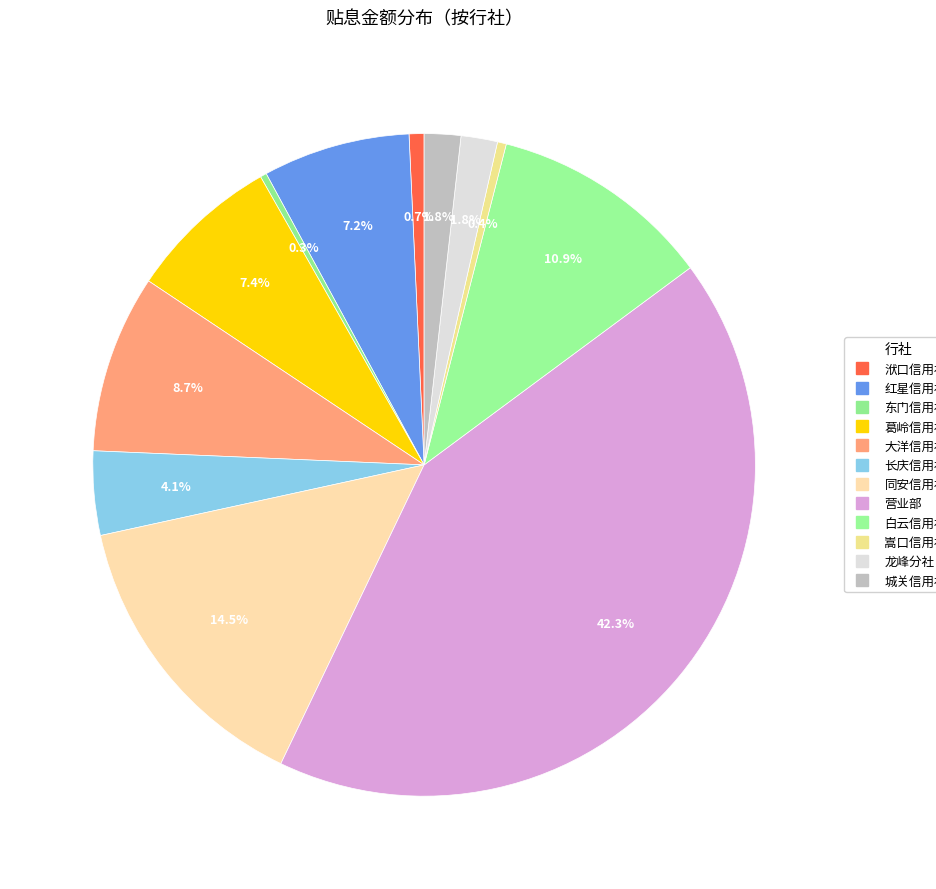

How many slices are in this pie chart?

12